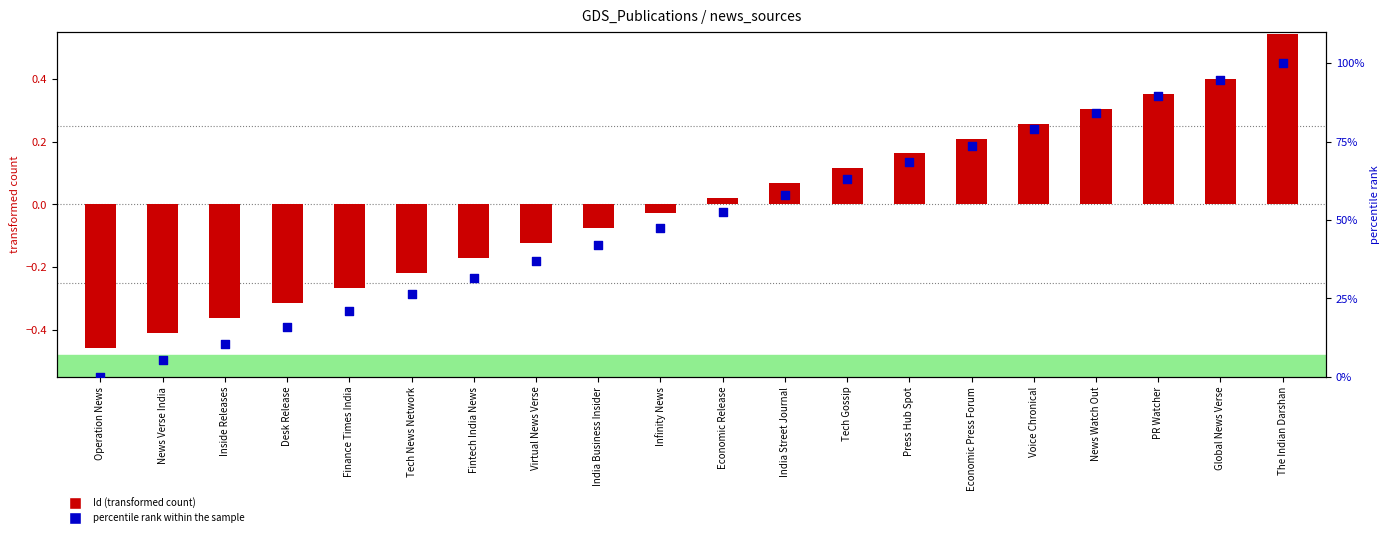

Is the value of Id (normalized) at News Watch Out greater than the value of percentile rank within the sample at Inside Releases?

No